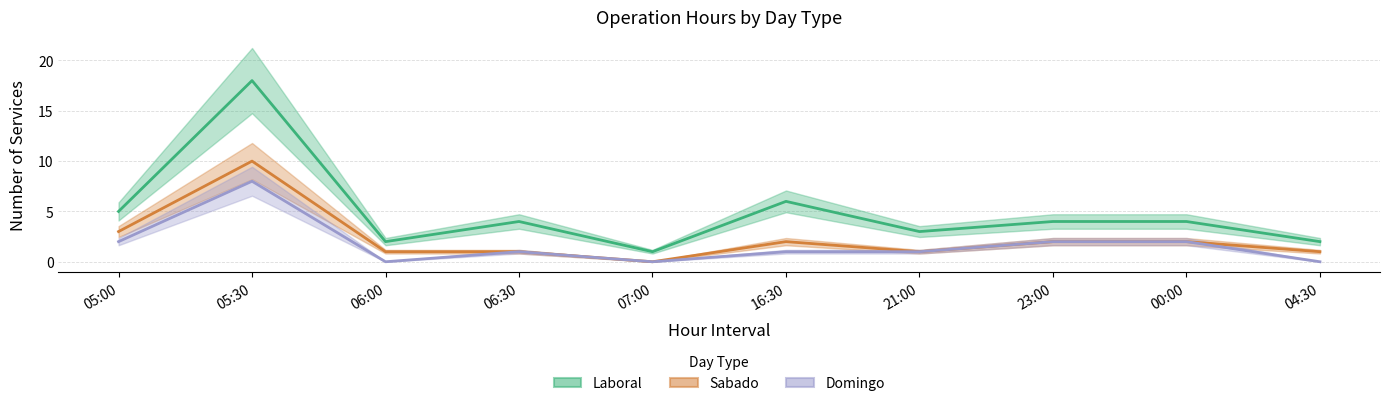

True or false: Laboral and Domingo intersect in this chart.

False